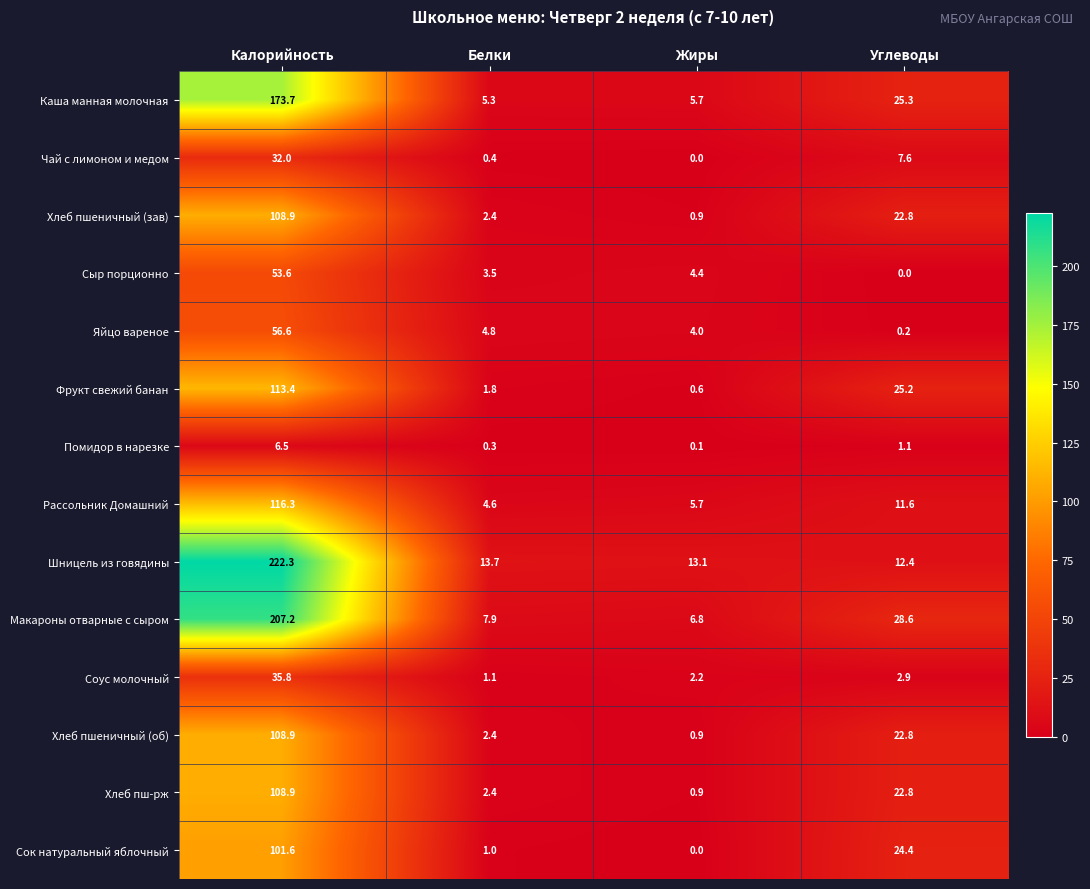

What is the average value of the Соус молочный series?

10.5